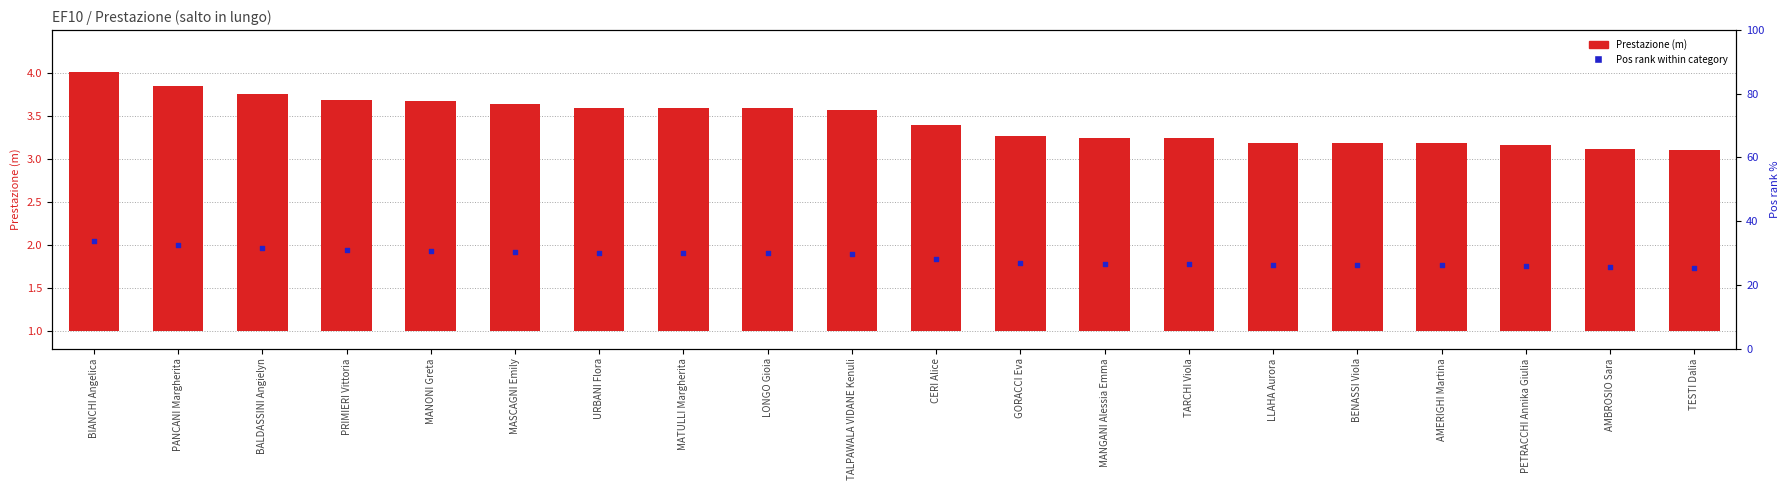

Which series reaches the minimum Y coordinate?

Pos rank within category